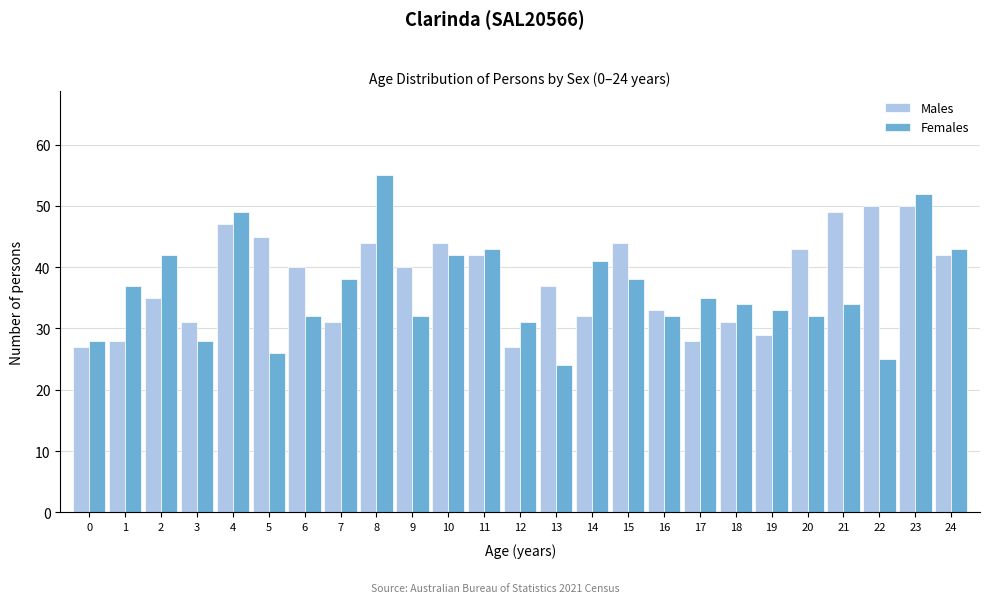

Between 10 and 13, which series saw the biggest shift?

Females